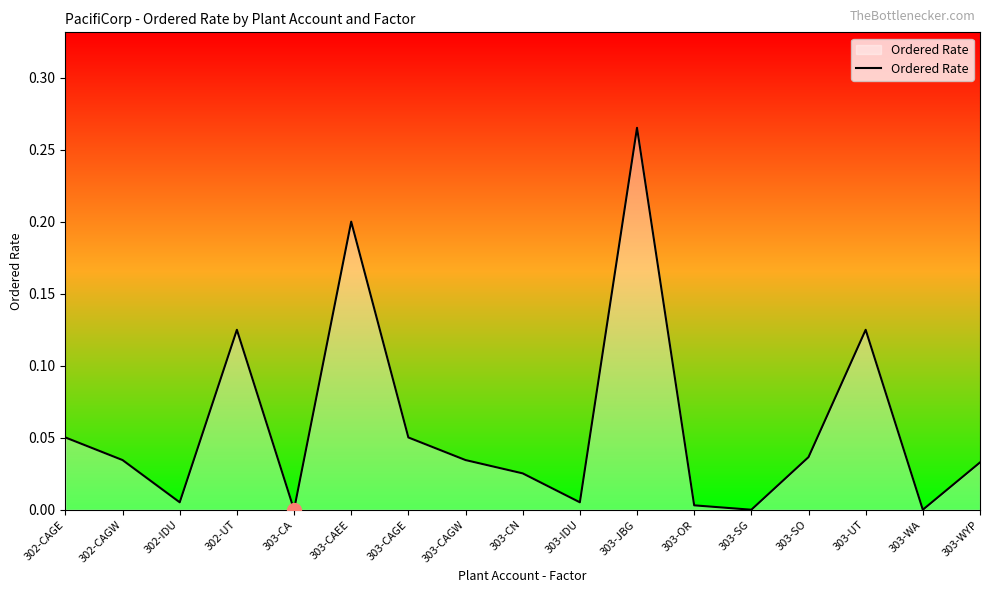

The chart shows a value of 0.0 at 303-CAGE. True or false?

False